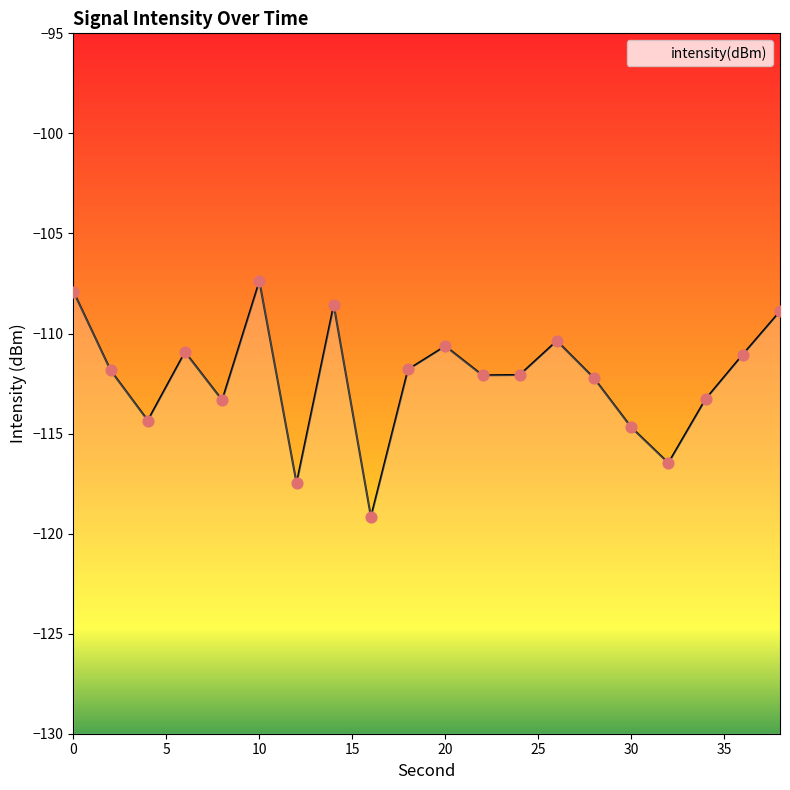

What is the change in value from 20 to 22?

-1.5